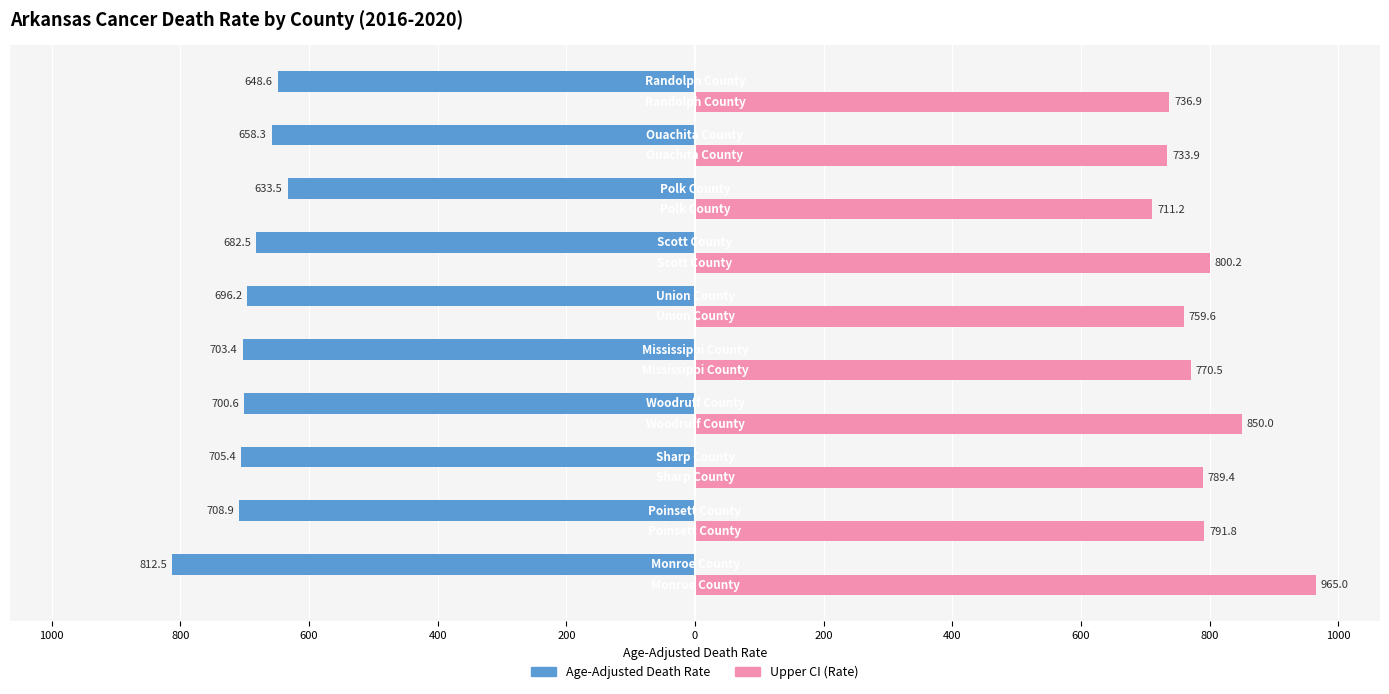

List the series in order of their overall mean, highest first.

Upper CI (Rate), Age-Adjusted Death Rate